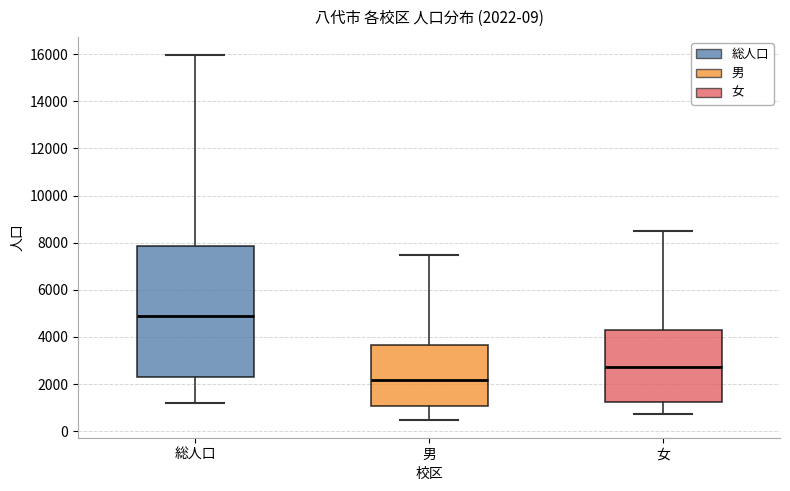

Which box's median line is the highest?

総人口